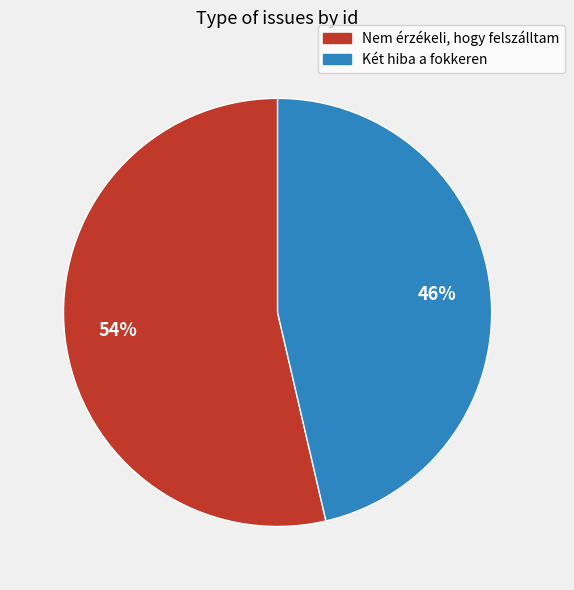

To the nearest percent, what is the average slice percentage?

50%